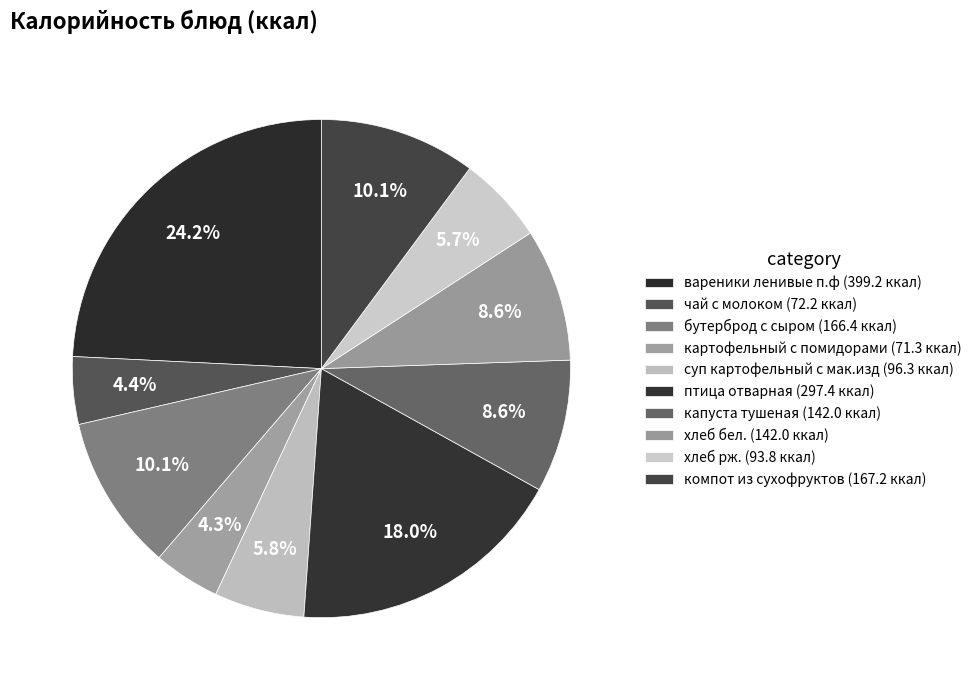

How many segments does this pie chart have?

10